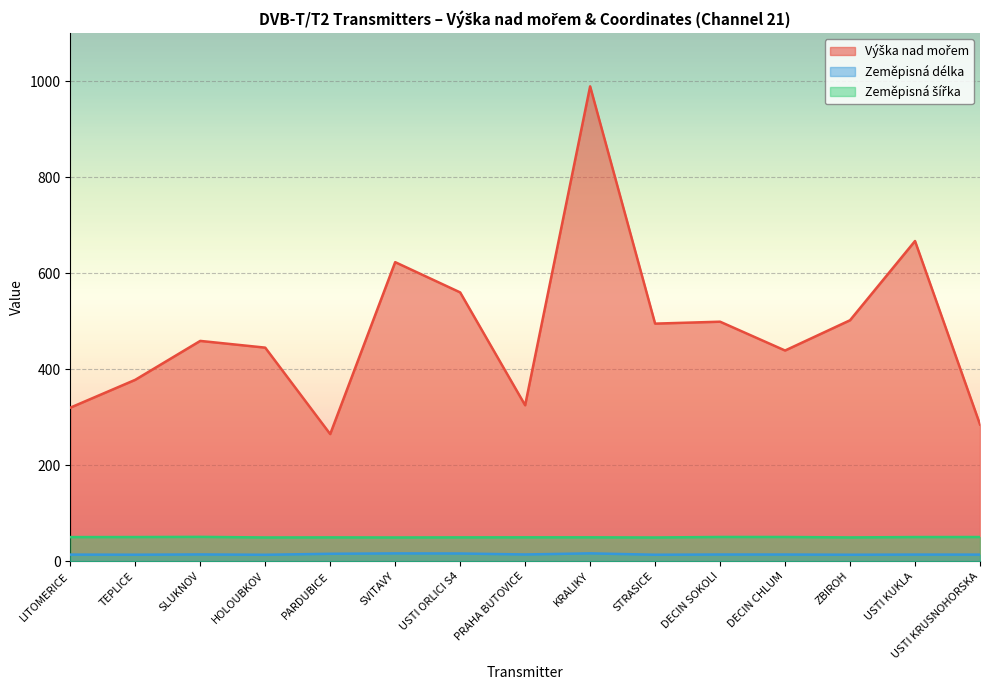

What is the average value of the Výška nad mořem series?

483.4